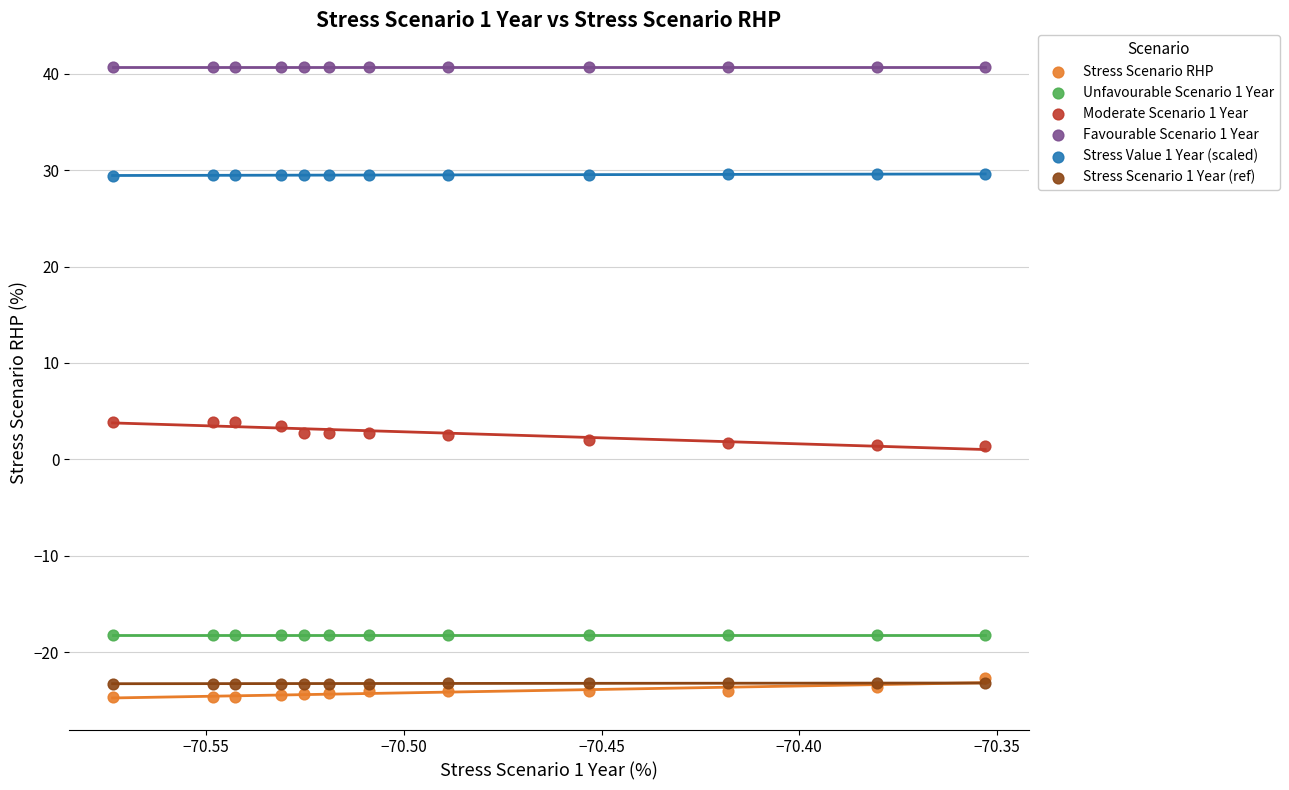

What are all the series names shown in the legend?

Stress Scenario RHP, Unfavourable Scenario 1 Year, Moderate Scenario 1 Year, Favourable Scenario 1 Year, Stress Value 1 Year (scaled), Stress Scenario 1 Year (ref)